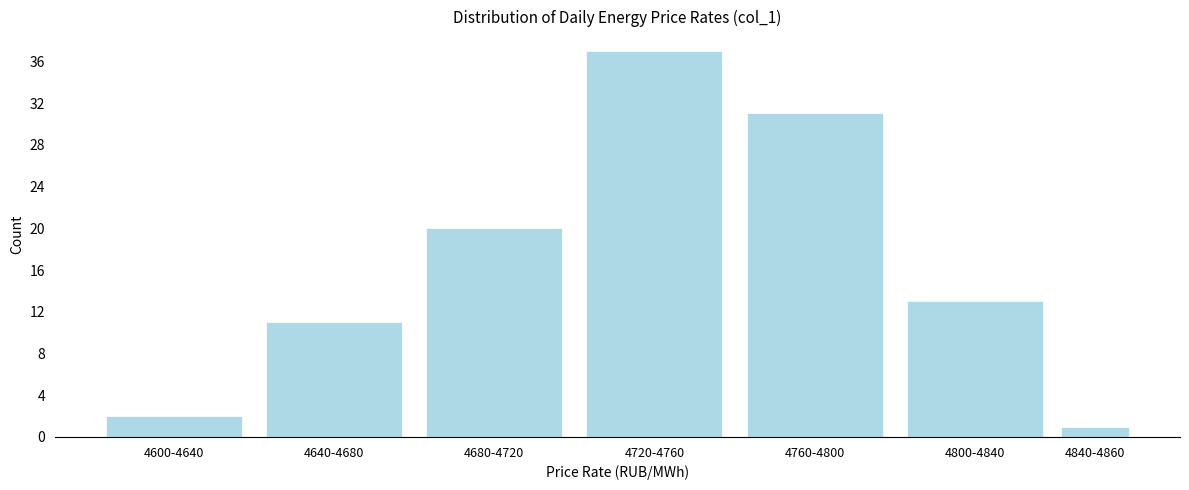

Reading left to right, transcribe all the data shown in this chart.

2	11	20	37	31	13	1